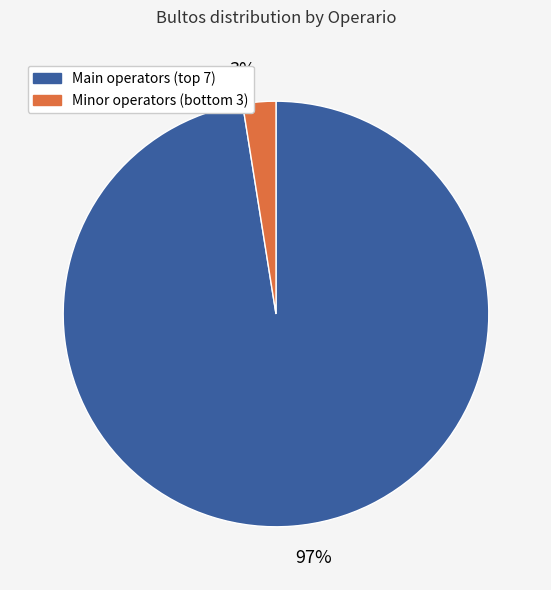

Is it true that 3% is 16% of the pie?

False